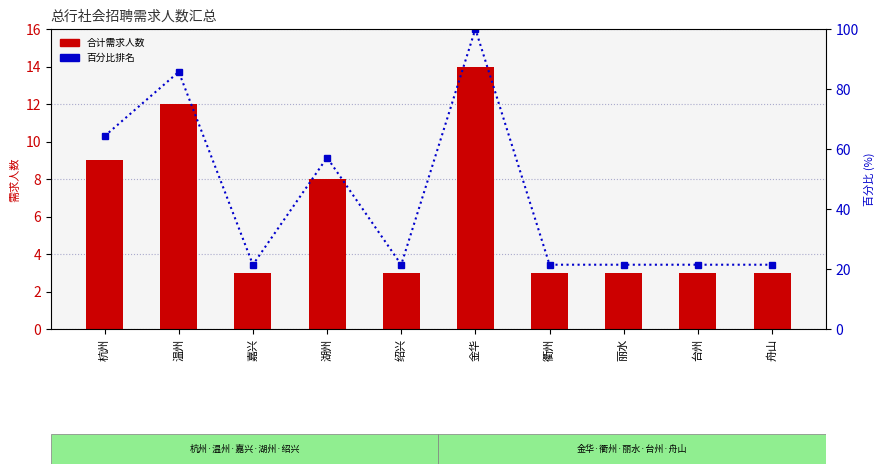

Where is 合计(总) nearest to the value 8?

湖州